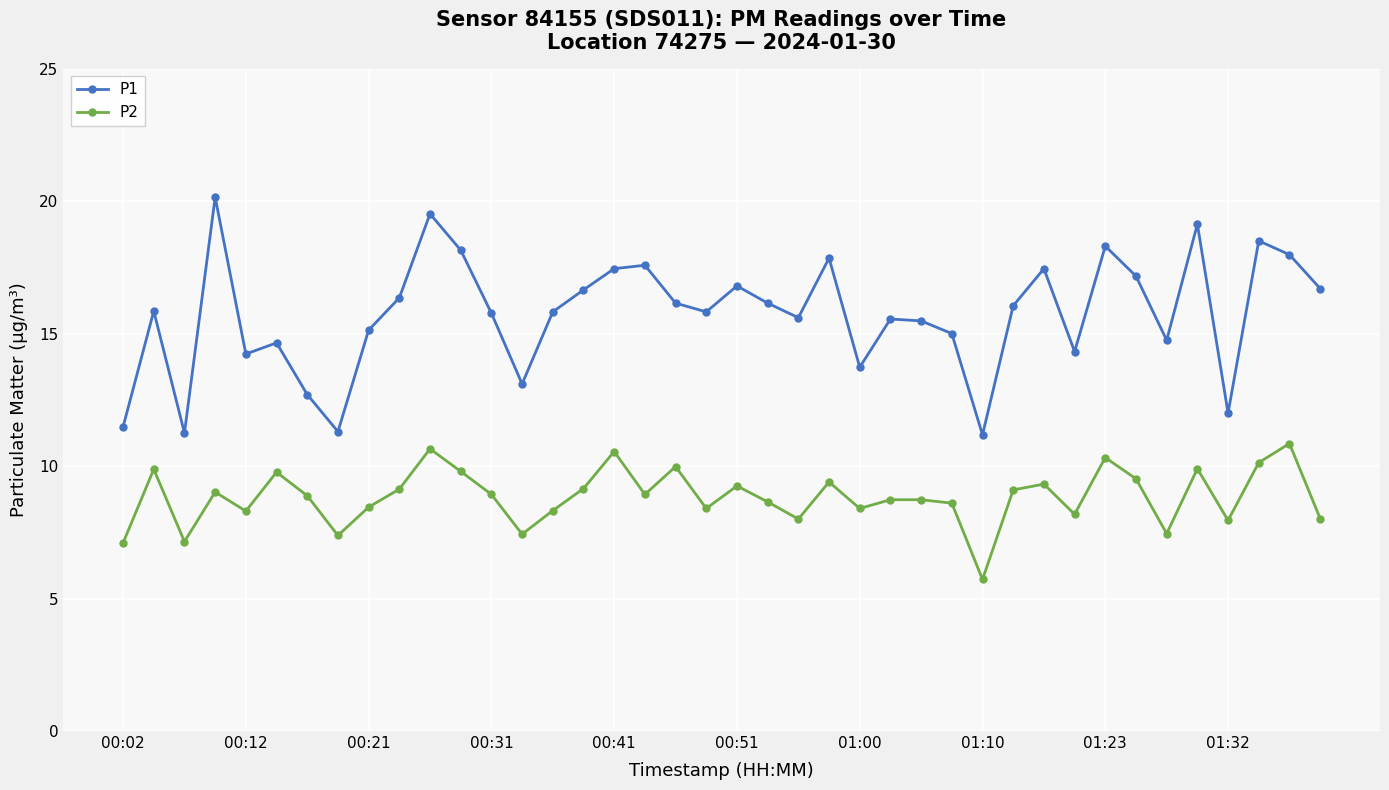

What is the sum of all P2 values?

353.4